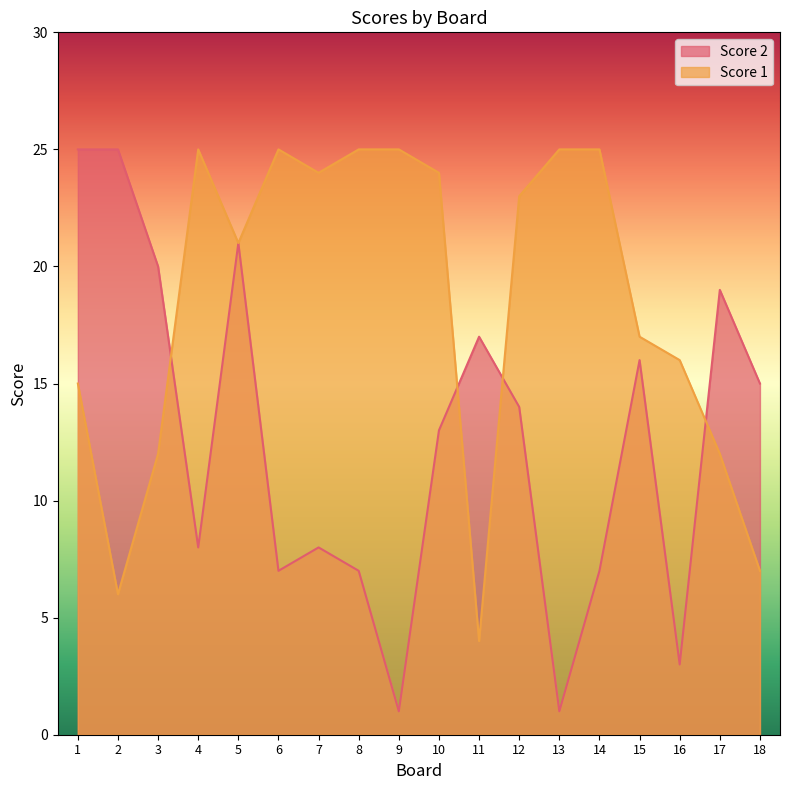

Between which two adjacent categories do Score 1 and Score 2 first intersect?

3 and 4